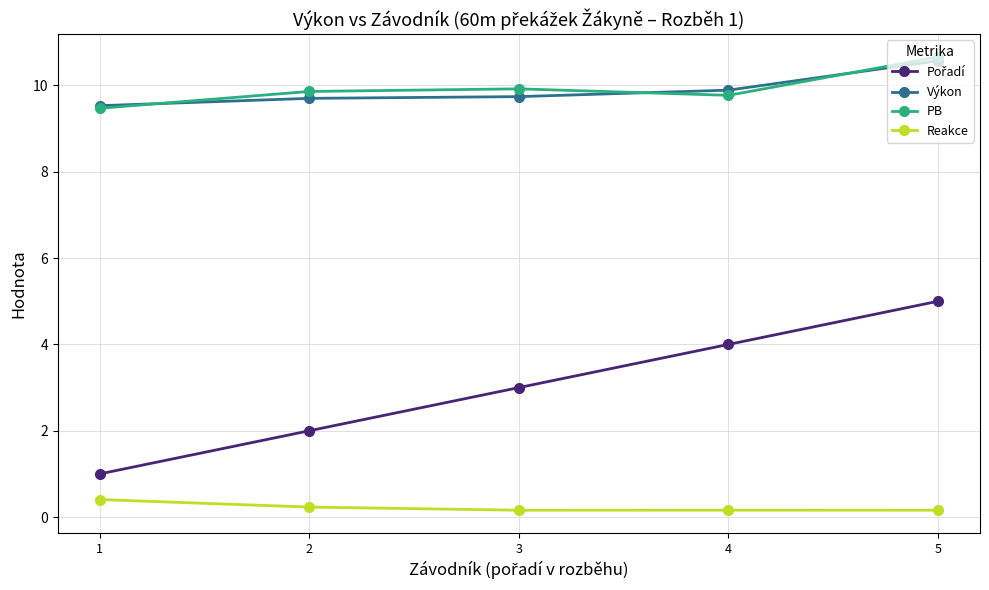

The Výkon series shows 14.4 at 2. True or false?

False